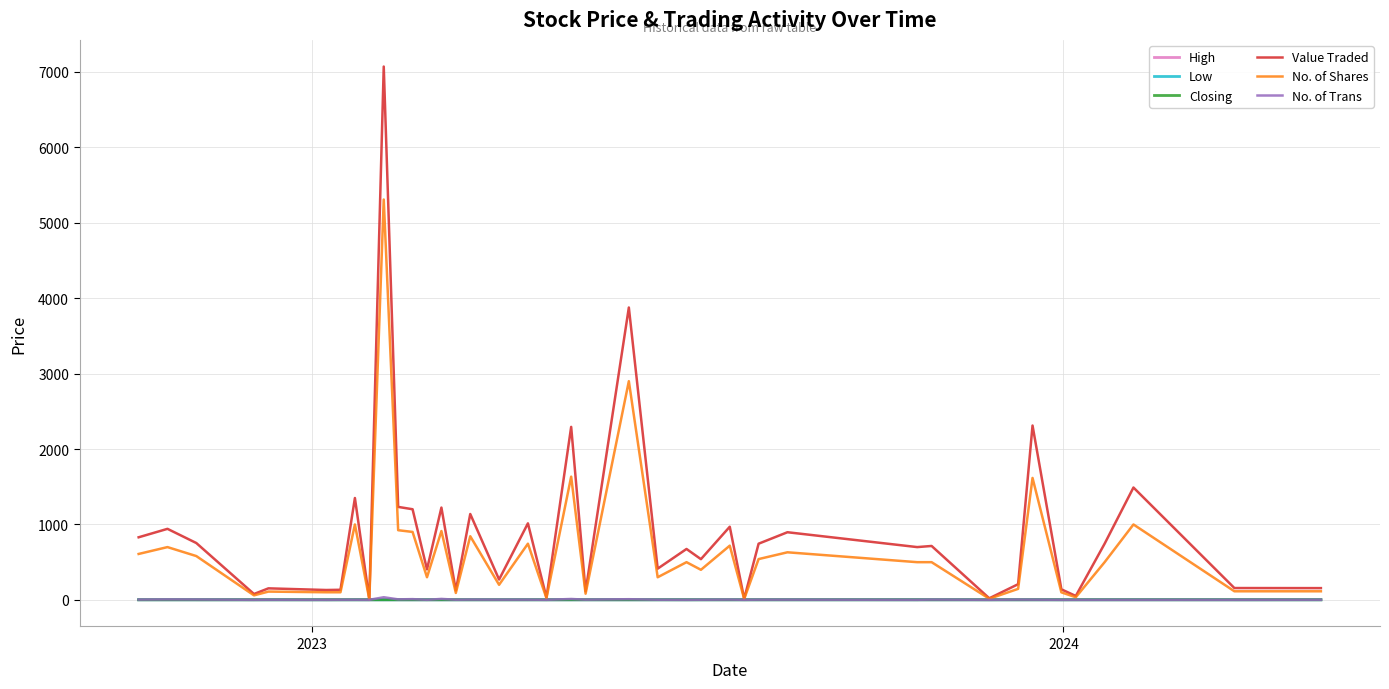

What is the greatest value displayed?

7072.0